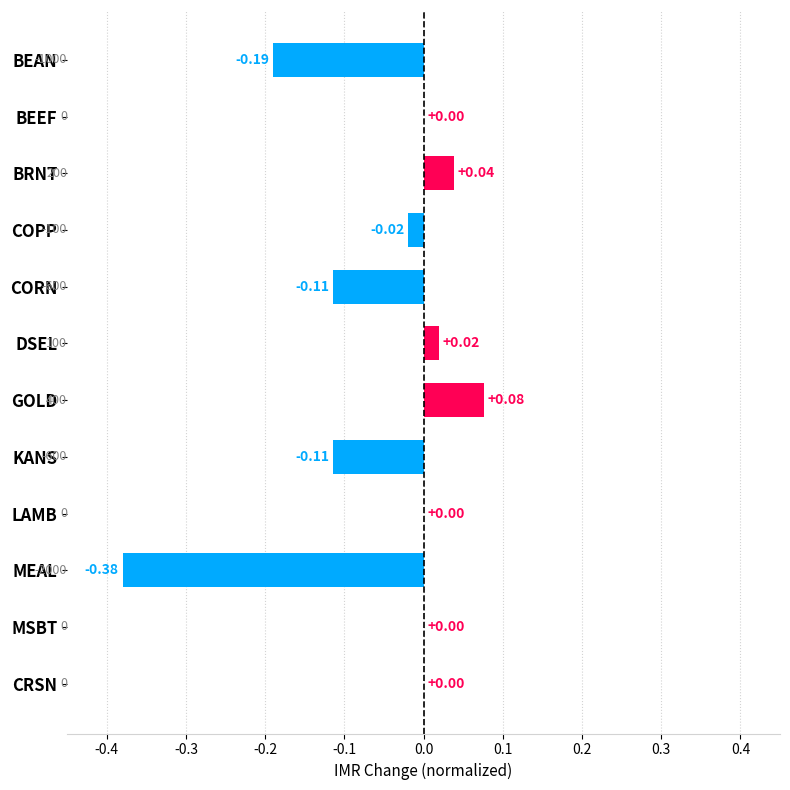

Which has a higher value, BEEF or COPP?

BEEF